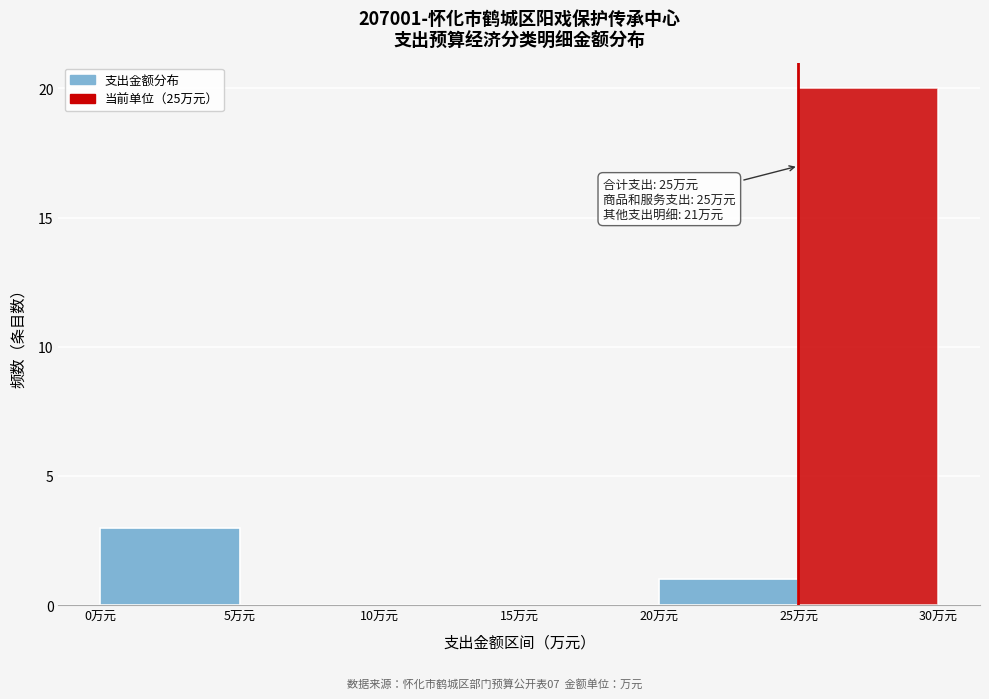

Over which range of the x-axis is the bar tallest?

25 to 30